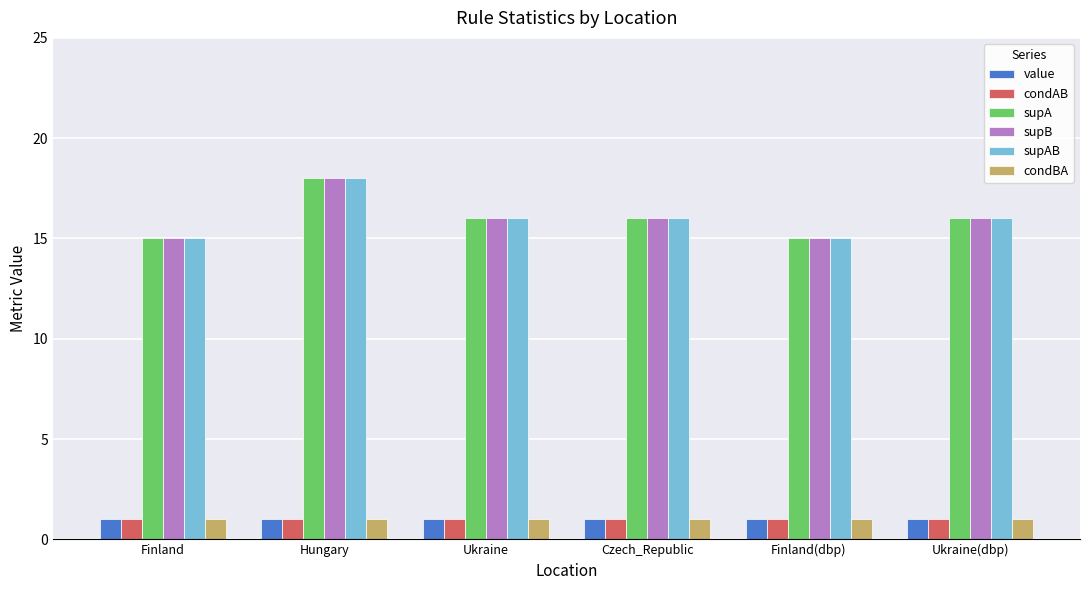

Count the number of categories in the chart.

6